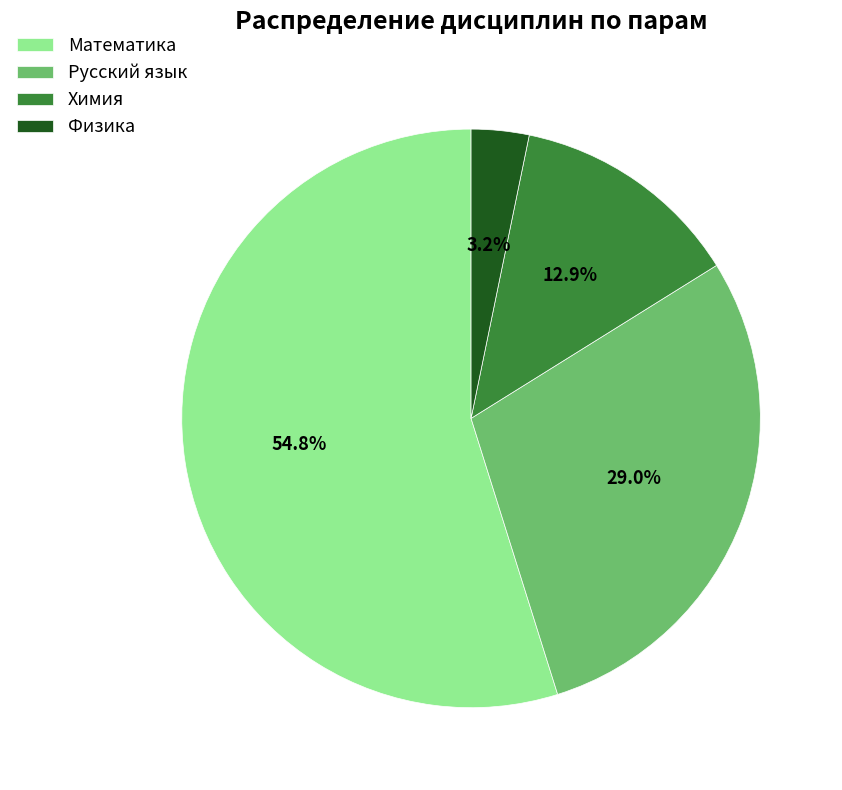

What percentage do Физика and Химия together represent?

16.1%